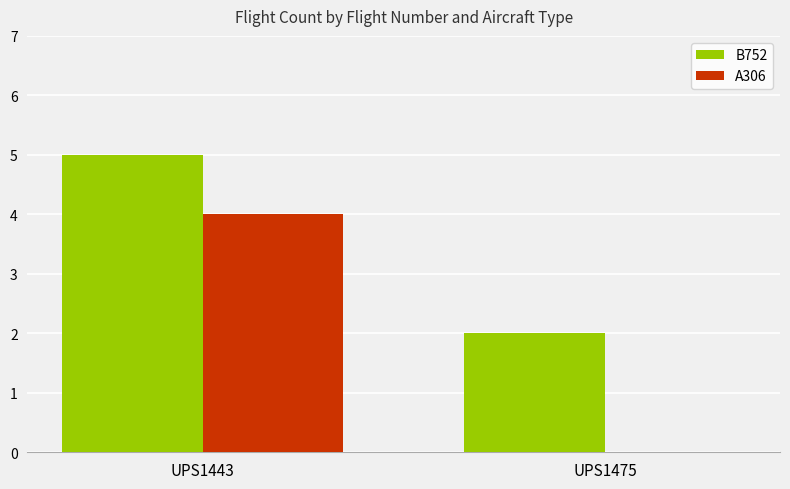

Is it true that B752 equals 5 at UPS1443?

True